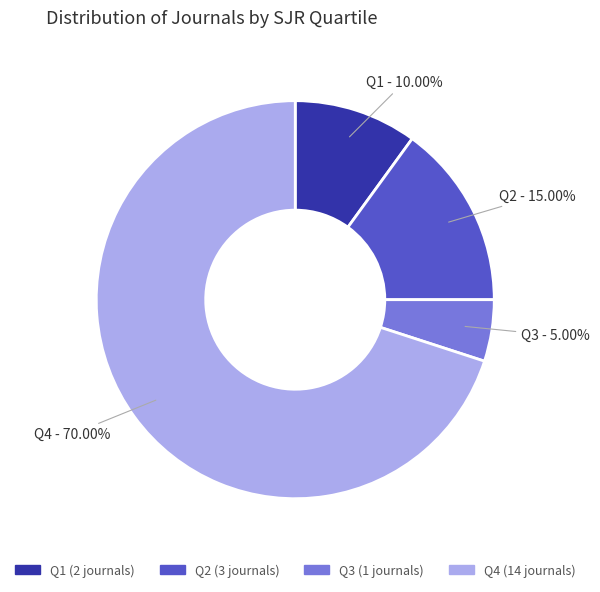

True or false: Q3 accounts for 5% of the total.

True